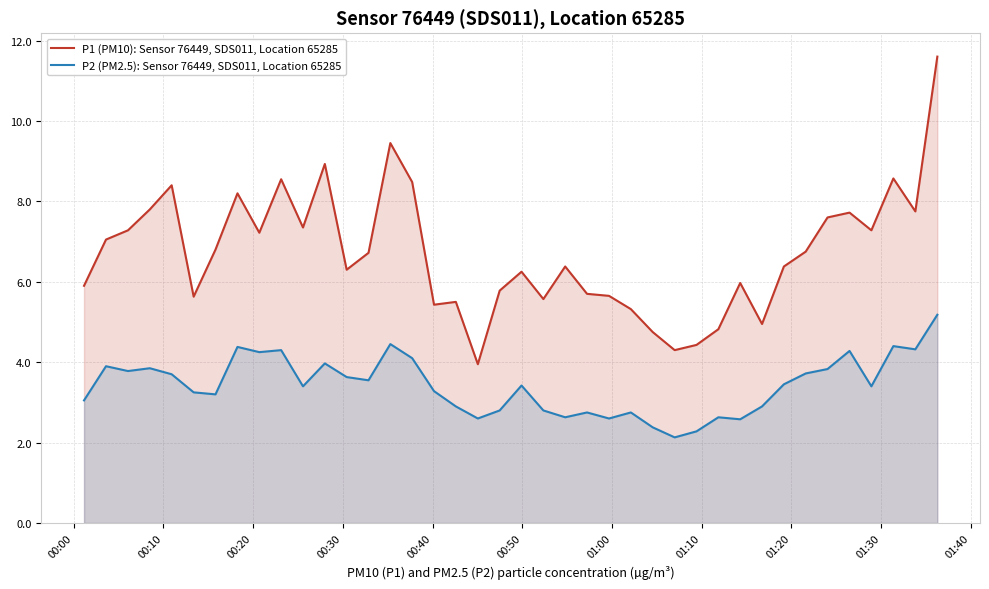

What is the maximum value shown in the chart?

11.6